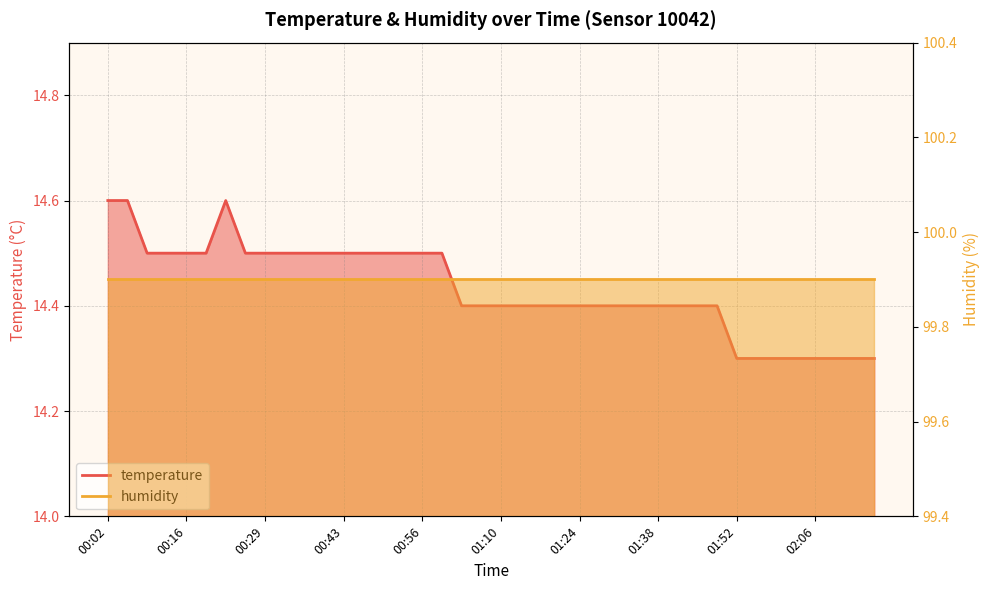

Reading left to right, list all the values displayed in this chart.

14.6	14.6	14.5	14.5	14.5	14.5	14.6	14.5	14.5	14.5	14.5	14.5	14.5	14.5	14.5	14.5	14.5	14.5	14.4	14.4	14.4	14.4	14.4	14.4	14.4	14.4	14.4	14.4	14.4	14.4	14.4	14.4	14.3	14.3	14.3	14.3	14.3	14.3	14.3	14.3